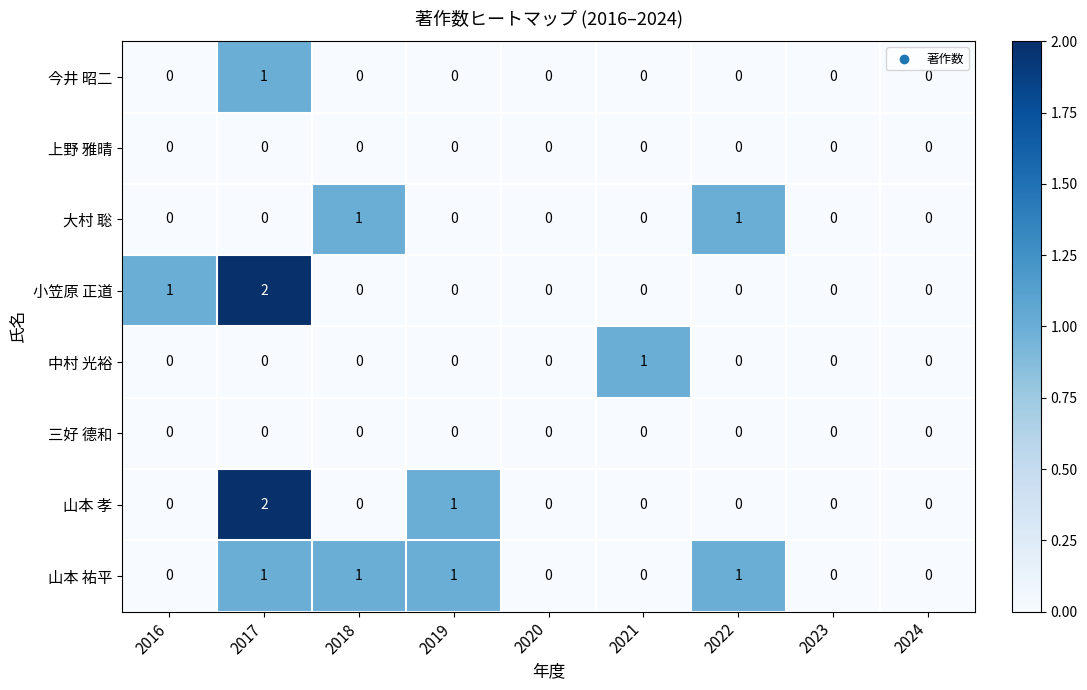

At which category does the chart reach its peak across all series?

2017